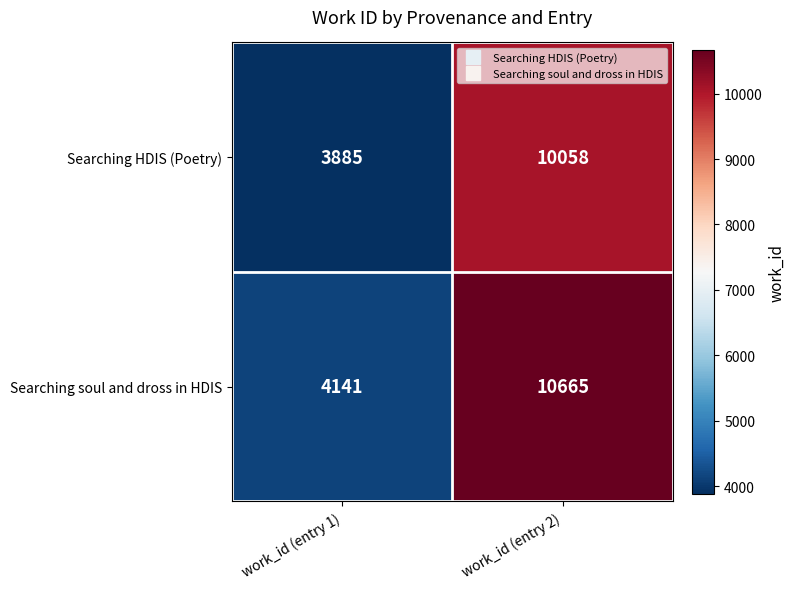

Where is Searching soul and dross in HDIS nearest to the value 7403?

work_id (entry 1)